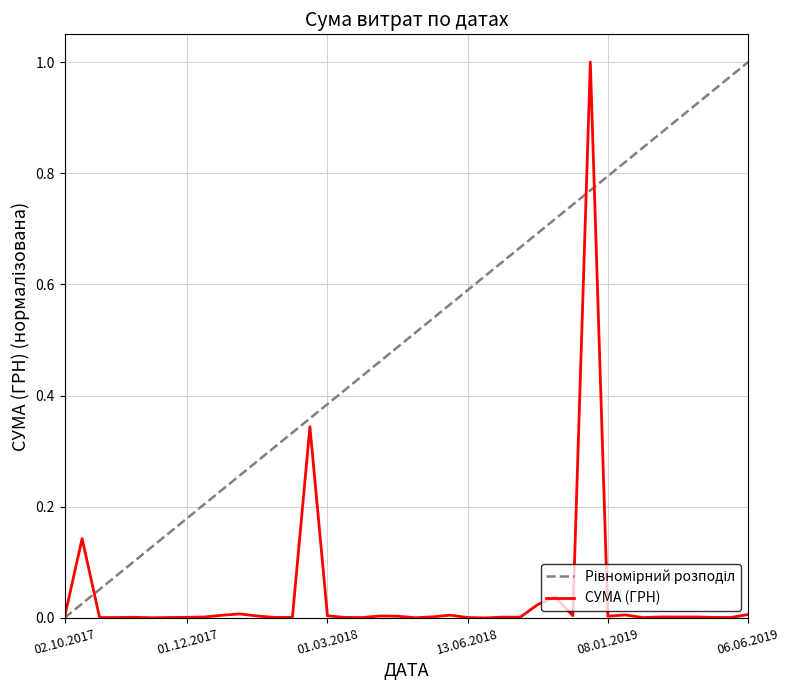

Is this an area chart (filled region under the line)?

No